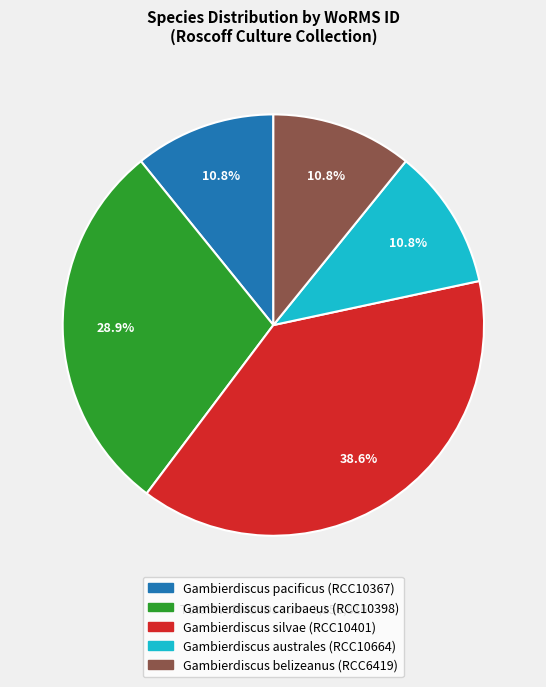

Count the number of slices in the pie.

5